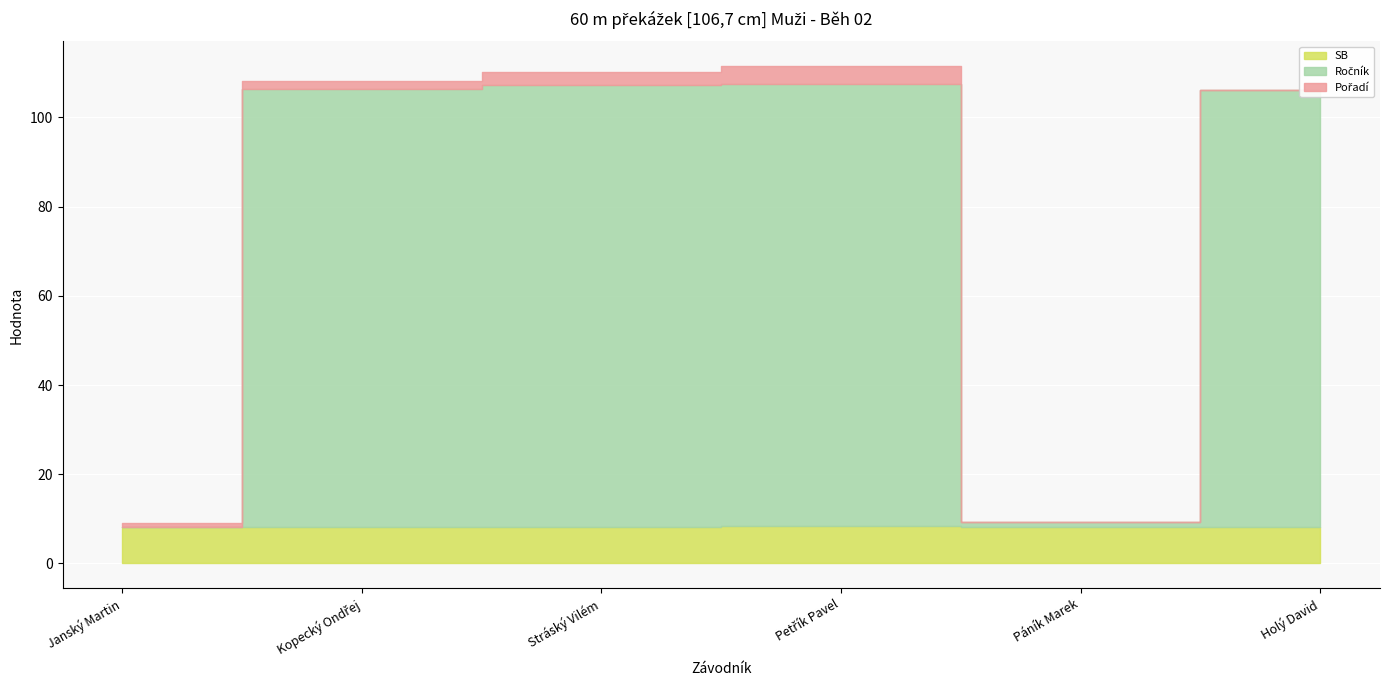

Reading left to right, extract all data points from this chart.

SB: 8.2	8.2	8.2	8.4	8.3	8.2
Ročník: 0.0	98.0	99.0	99.0	1.0	98.0
Pořadí: 1.0	2.0	3.0	4.0	0.0	0.0